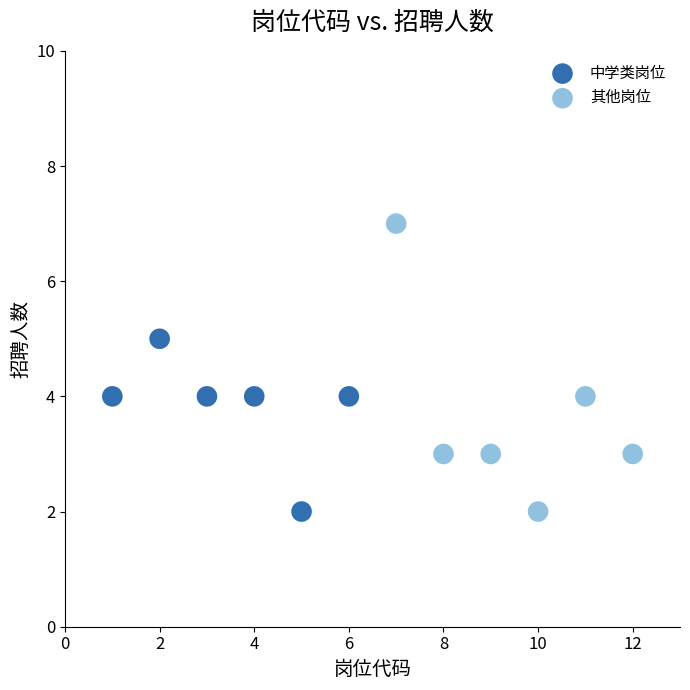

What are all the series names shown in the legend?

中学类岗位, 其他岗位